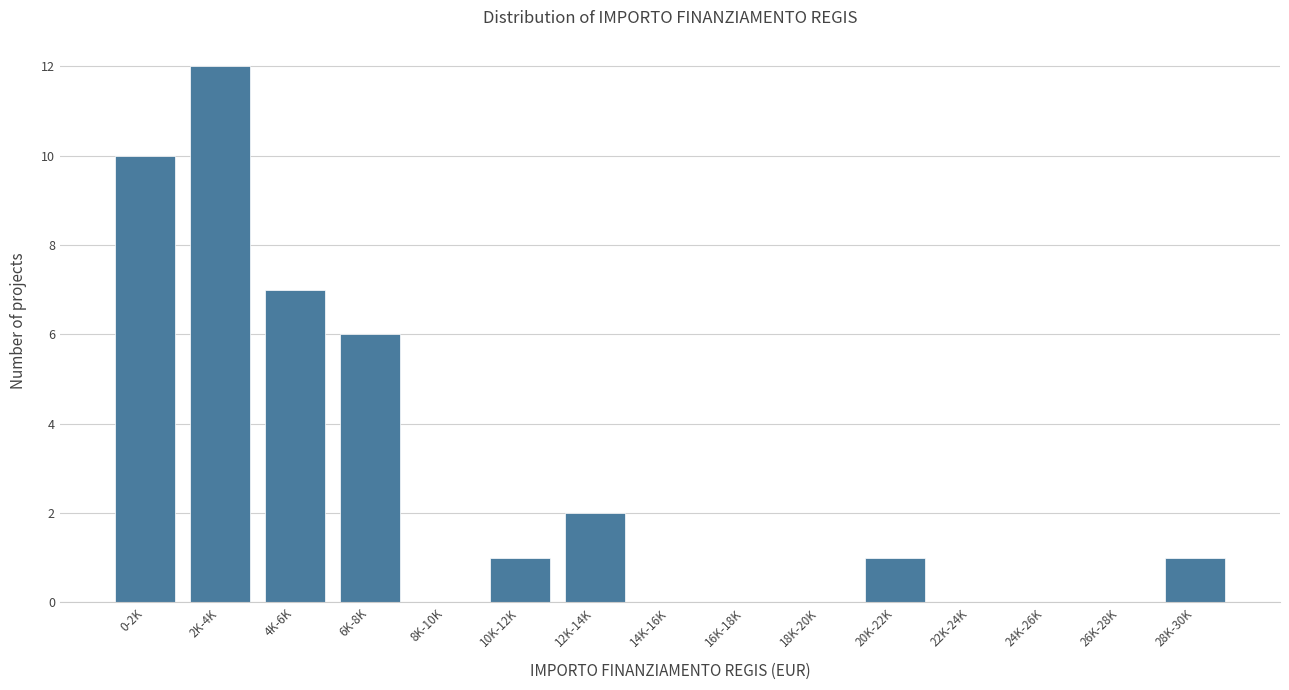

Reading right to left, extract all data points from this chart.

28K-30K=1	26K-28K=0	24K-26K=0	22K-24K=0	20K-22K=1	18K-20K=0	16K-18K=0	14K-16K=0	12K-14K=2	10K-12K=1	8K-10K=0	6K-8K=6	4K-6K=7	2K-4K=12	0-2K=10